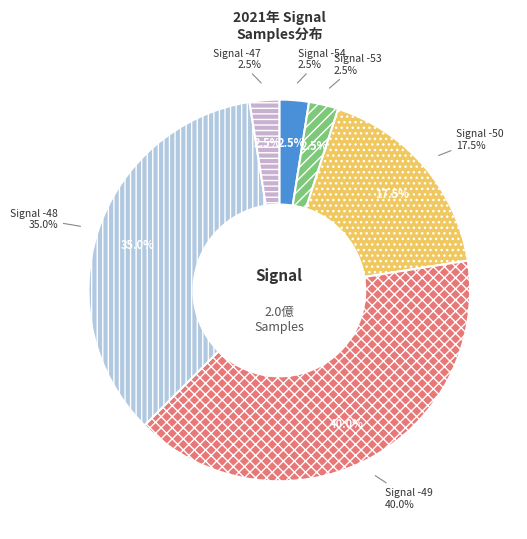

Which category has the smallest portion of the pie?

-54